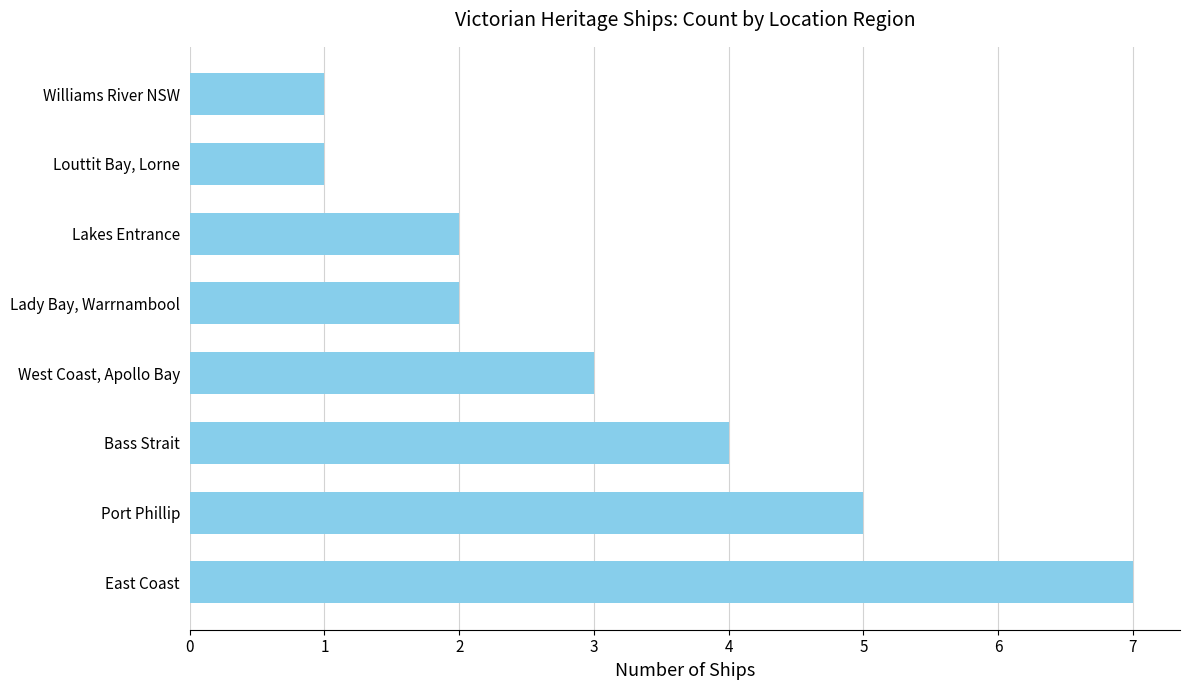

What is the sum of all values?

25